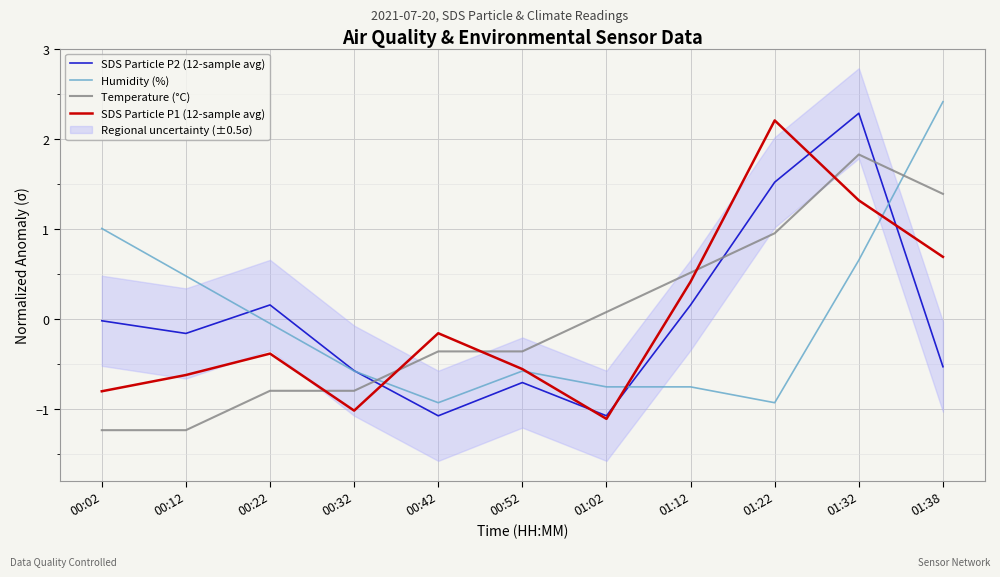

Reading left to right, transcribe all the data shown in this chart.

SDS Particle P2 (12-sample avg): -0.0	-0.2	0.2	-0.6	-1.1	-0.7	-1.1	0.2	1.5	2.3	-0.5
Humidity (%): 1.0	0.5	-0.0	-0.6	-0.9	-0.6	-0.8	-0.8	-0.9	0.7	2.4
Temperature (°C): -1.2	-1.2	-0.8	-0.8	-0.4	-0.4	0.1	0.5	1.0	1.8	1.4
SDS Particle P1 (12-sample avg): -0.8	-0.6	-0.4	-1.0	-0.2	-0.6	-1.1	0.4	2.2	1.3	0.7